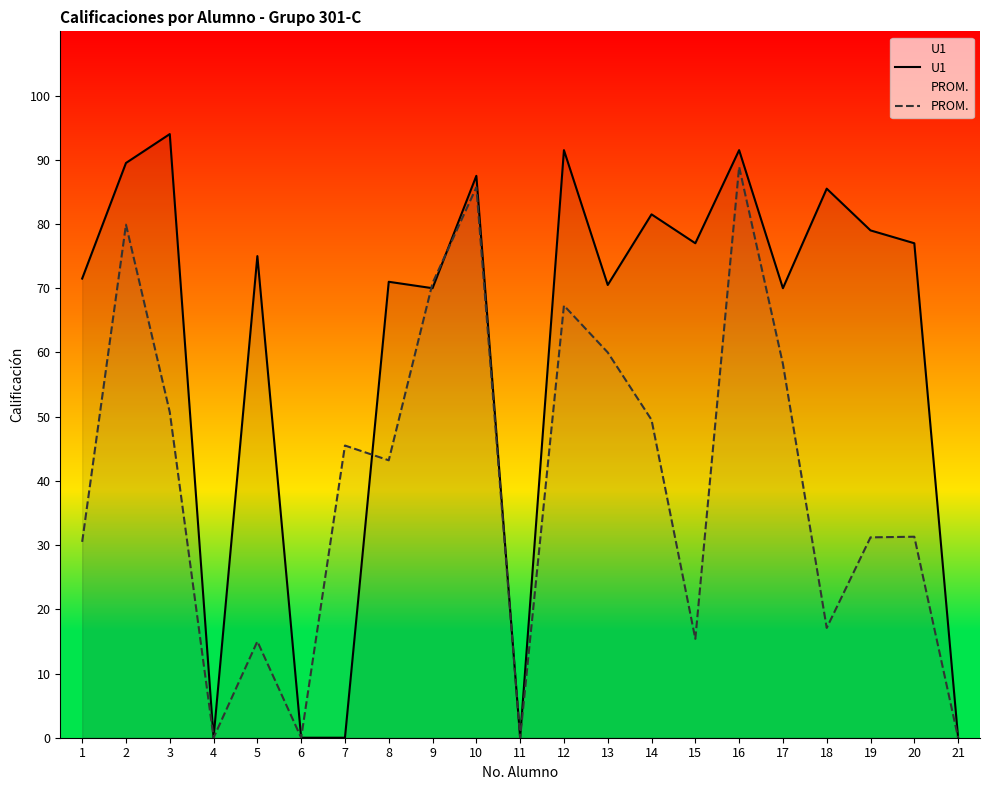

Which has a higher value, 12 or 21?

12